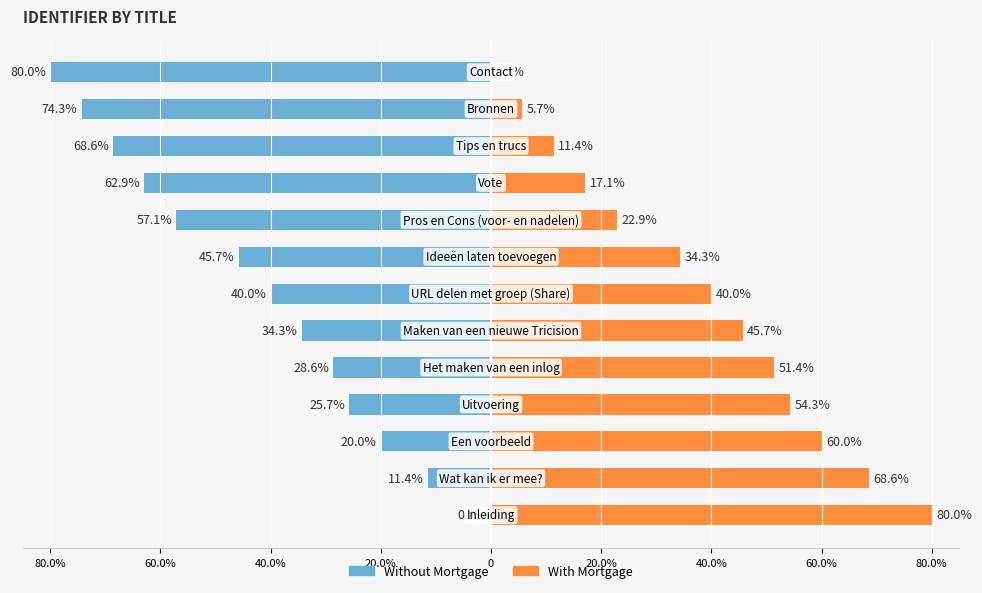

Where is With Mortgage nearest to the value 40?

40.0%